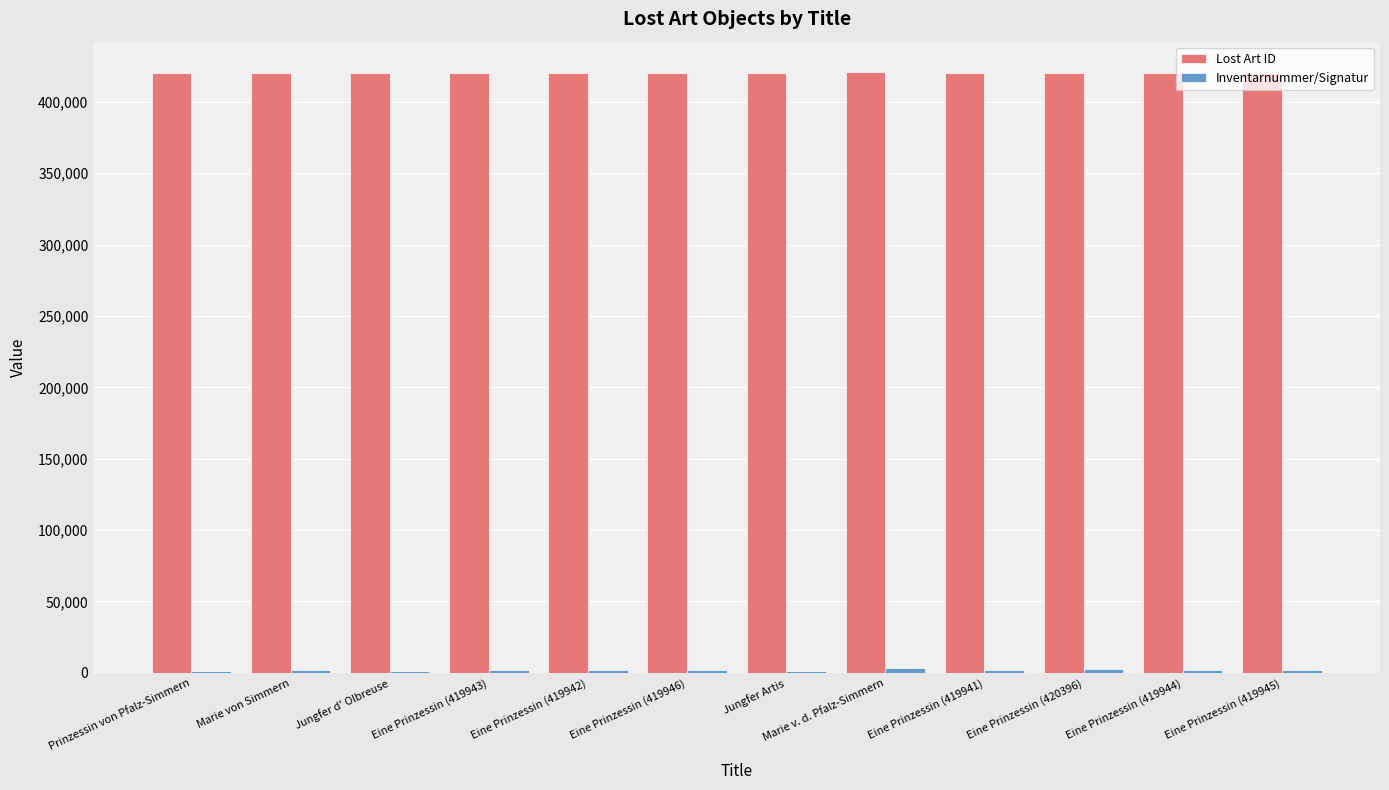

What is the highest value of the Lost Art ID series?

421079